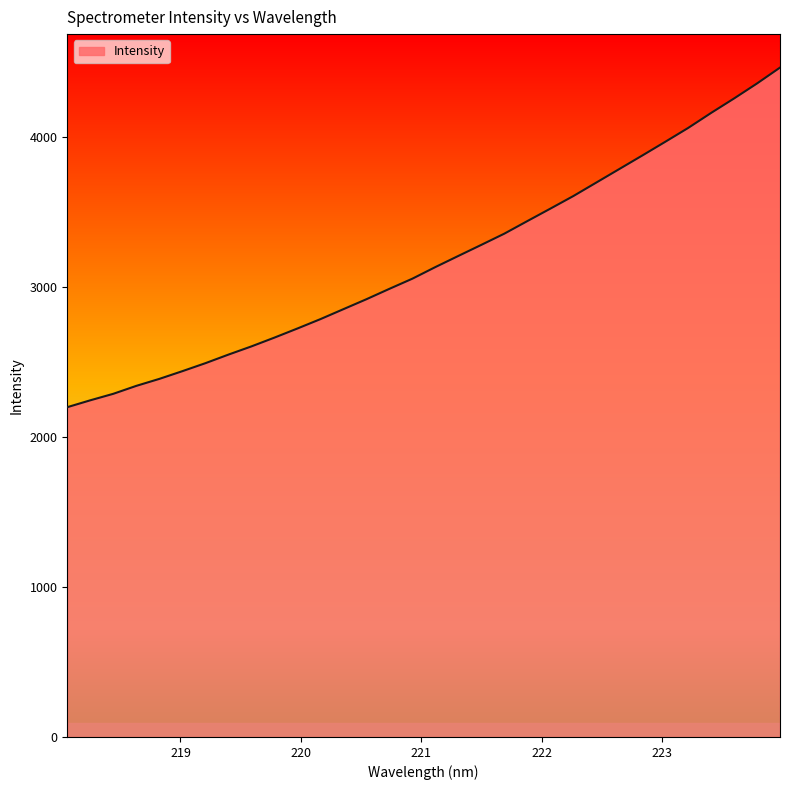

What is the greatest value displayed?

4464.5